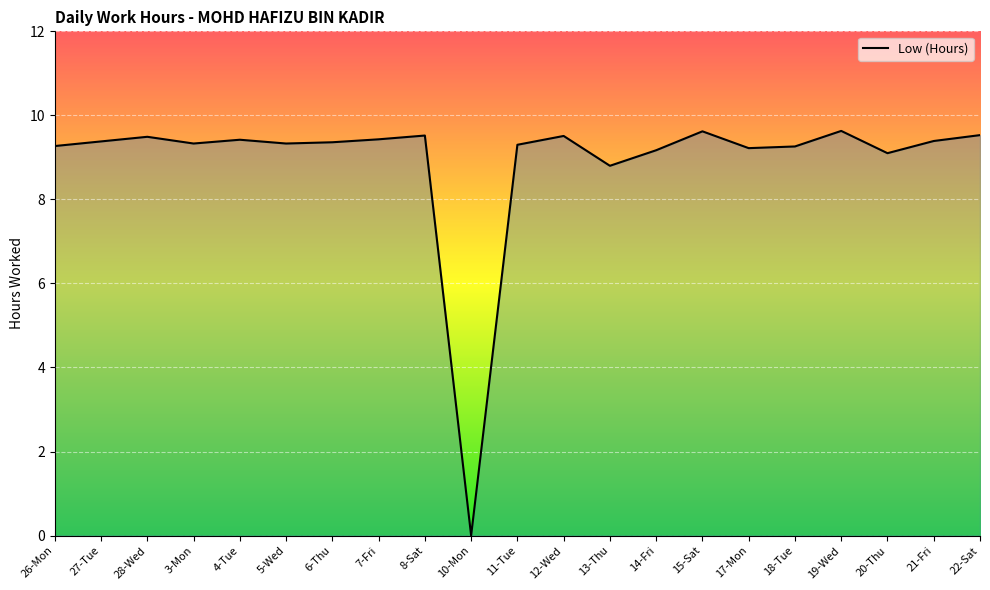

Where is the data nearest to the value 4?

10-Mon